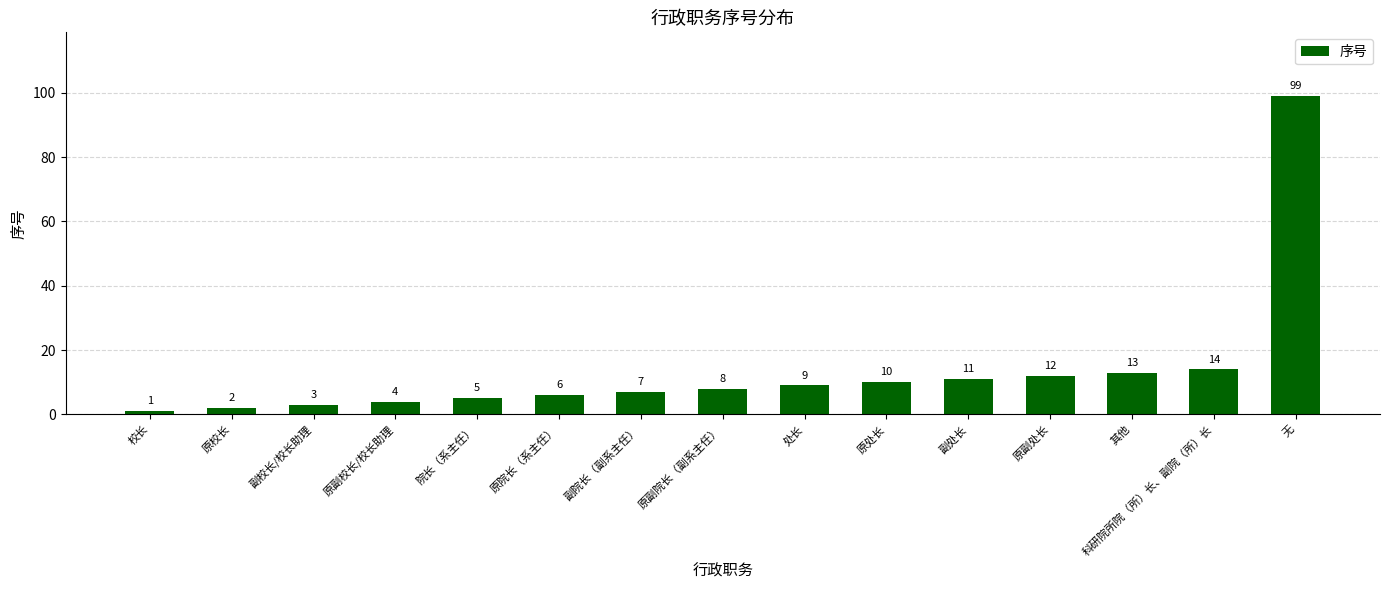

What is the change in value from 院长（系主任） to 科研院所院（所）长、副院（所）长?

+9